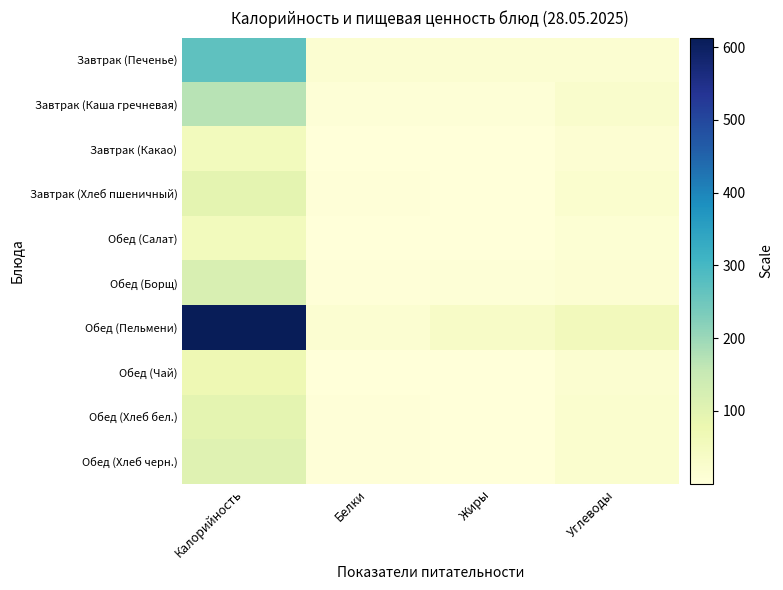

Reading right to left, list all the values displayed in this chart.

Завтрак (Печенье): Углеводы=15.7	Жиры=16.0	Белки=15.6	Калорийность=268.4
Завтрак (Каша гречневая): Углеводы=25.2	Жиры=5.1	Белки=5.6	Калорийность=168.6
Завтрак (Какао): Углеводы=13.2	Жиры=0.1	Белки=0.2	Калорийность=54.7
Завтрак (Хлеб пшеничный): Углеводы=19.7	Жиры=0.3	Белки=3.0	Калорийность=94.0
Обед (Салат): Углеводы=11.6	Жиры=0.1	Белки=1.2	Калорийность=53.5
Обед (Борщ): Углеводы=12.0	Жиры=5.9	Белки=4.6	Калорийность=119.1
Обед (Пельмени): Углеводы=56.1	Жиры=35.6	Белки=16.0	Калорийность=613.1
Обед (Чай): Углеводы=16.9	Жиры=0.2	Белки=0.2	Калорийность=70.7
Обед (Хлеб бел.): Углеводы=19.7	Жиры=0.3	Белки=3.0	Калорийность=94.0
Обед (Хлеб черн.): Углеводы=19.3	Жиры=1.3	Белки=3.4	Калорийность=103.6